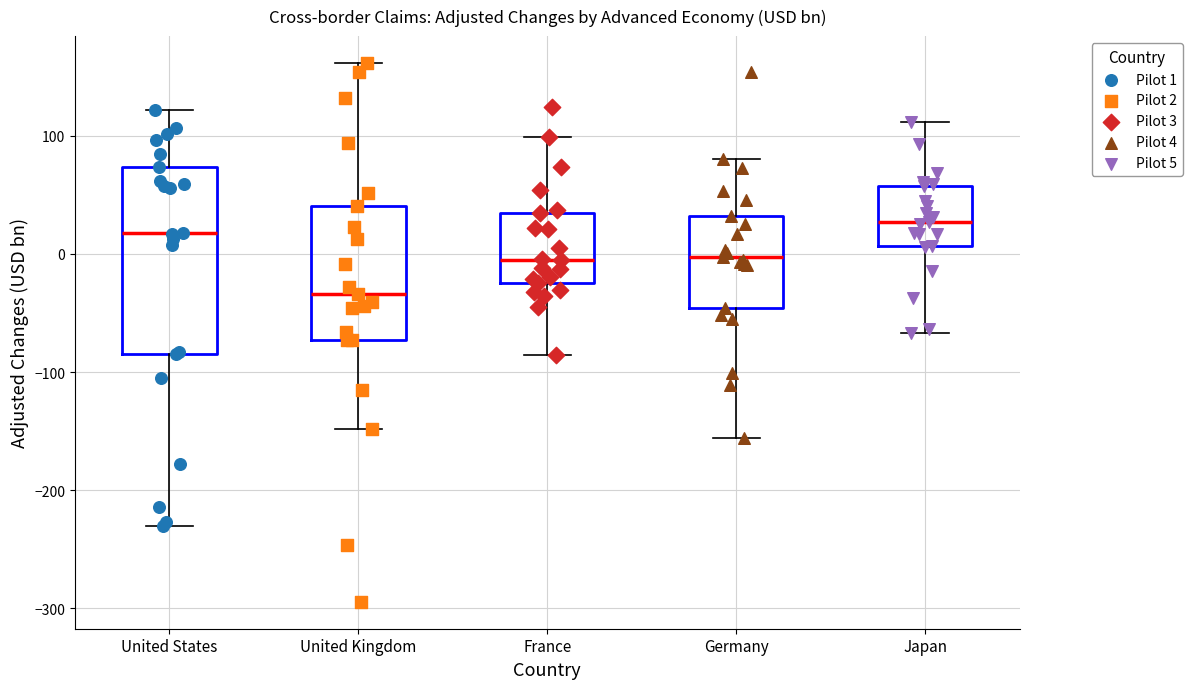

Where does the upper whisker of the box for Germany end on the y-axis? The values are not printed on the chart, so give them approximately, as read against the axis.

80